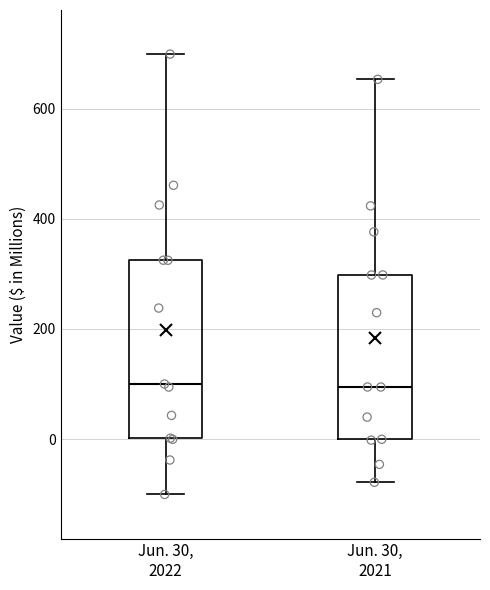

Reading left to right, transcribe this box plot: for each box, give where its median line is, the range the box spans, and where its two whiskers end, as read against the y-axis. The values are not printed on the chart, so give them approximately, as read against the axis.

Jun. 30, 2022: median 100, box 0 to 320, whiskers -100 to 700
Jun. 30, 2021: median 100, box 0 to 300, whiskers -80 to 660